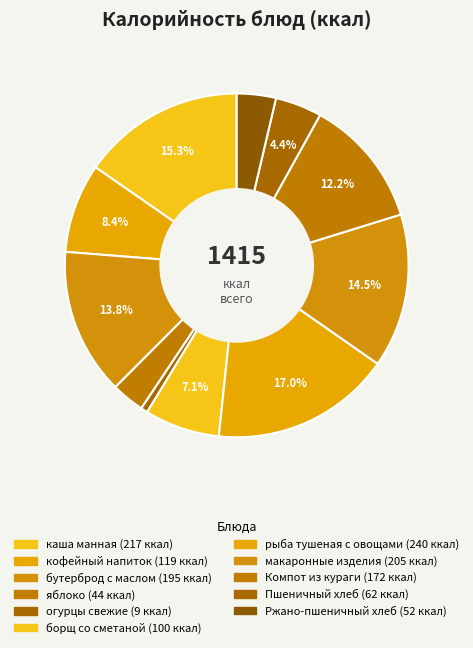

To the nearest percent, what is the difference between the борщ со сметаной and рыба тушеная с овощами slice percentages?

10%